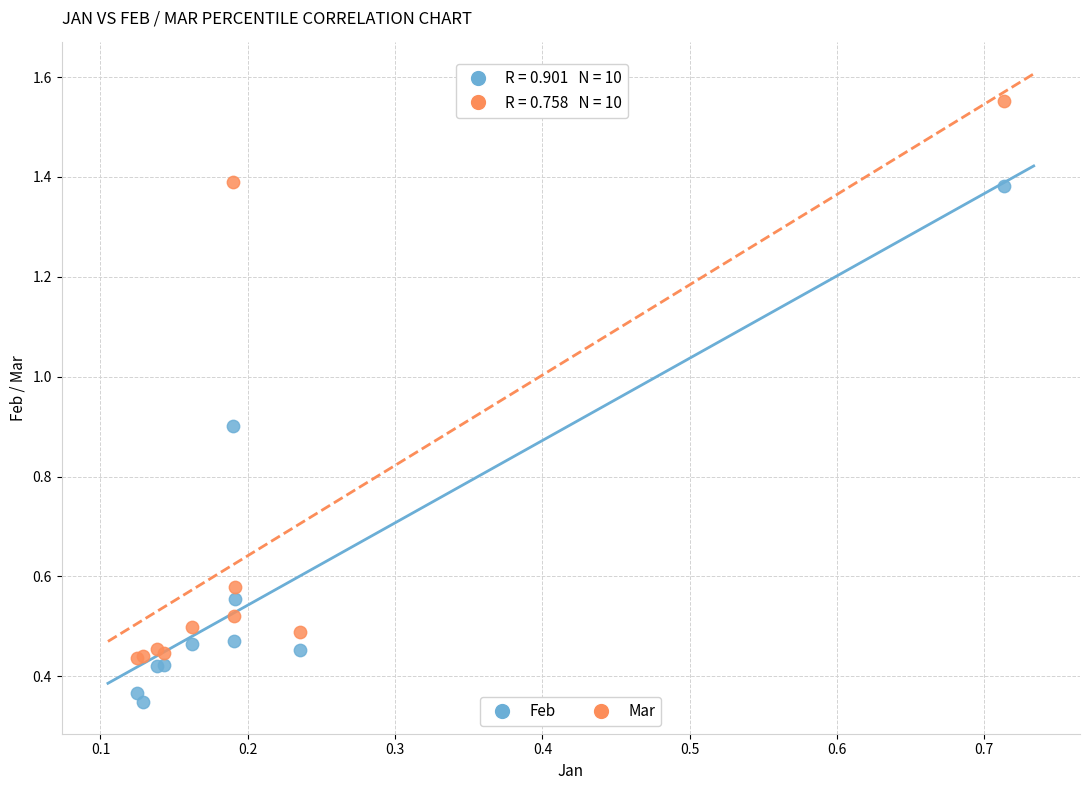

Which series has the widest spread of Y values?

Mar